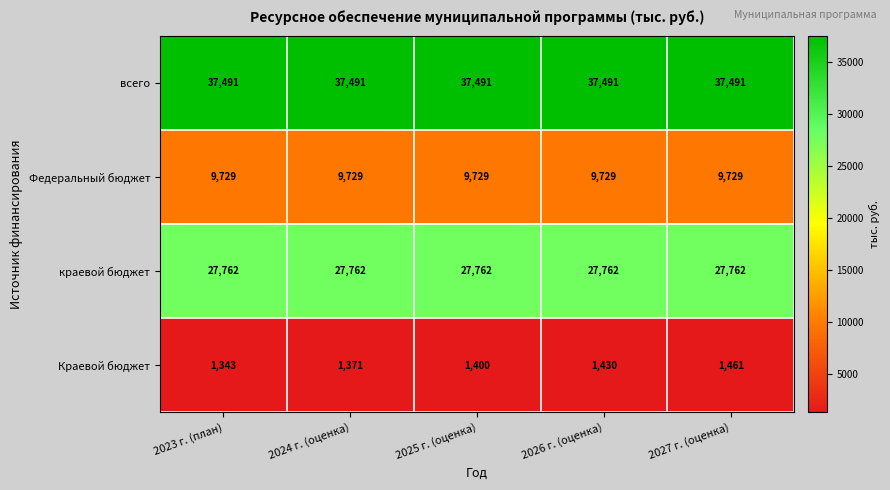

Which series changed the most between 2023 г. (план) and 2026 г. (оценка)?

Краевой бюджет